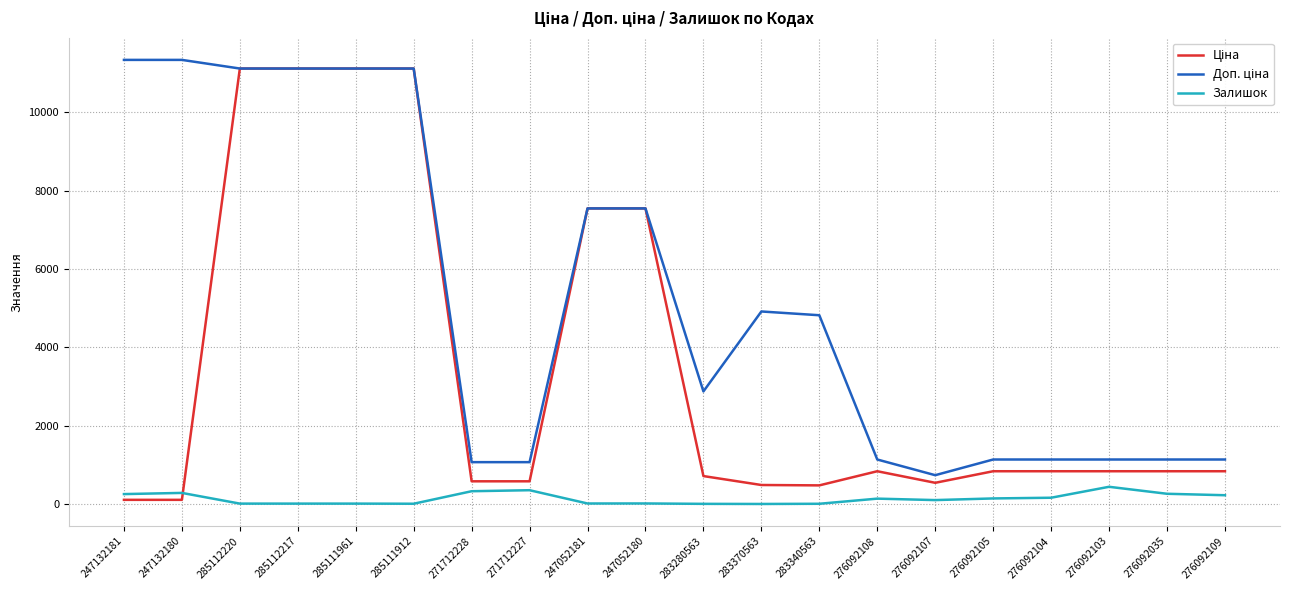

What is the greatest value displayed?

11334.0